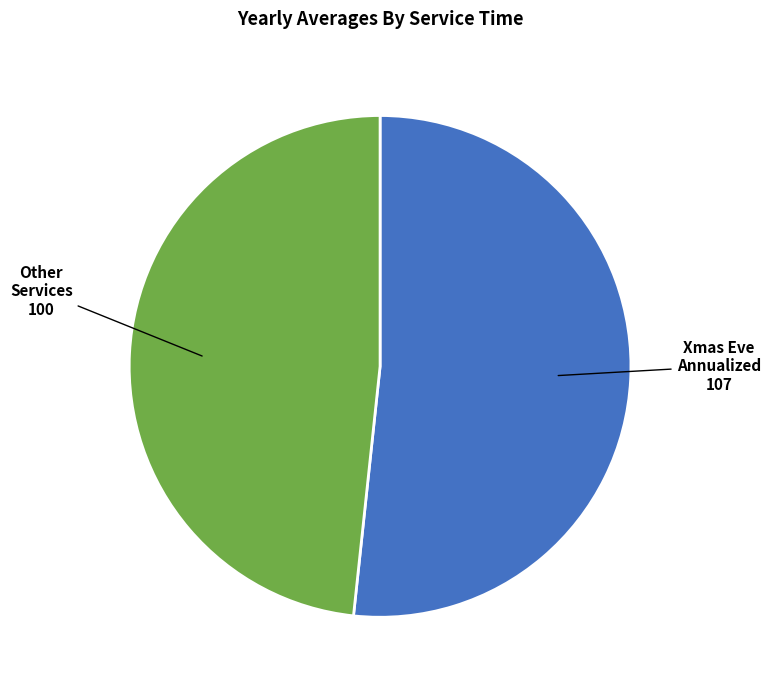

Is there a majority slice in this chart?

Yes